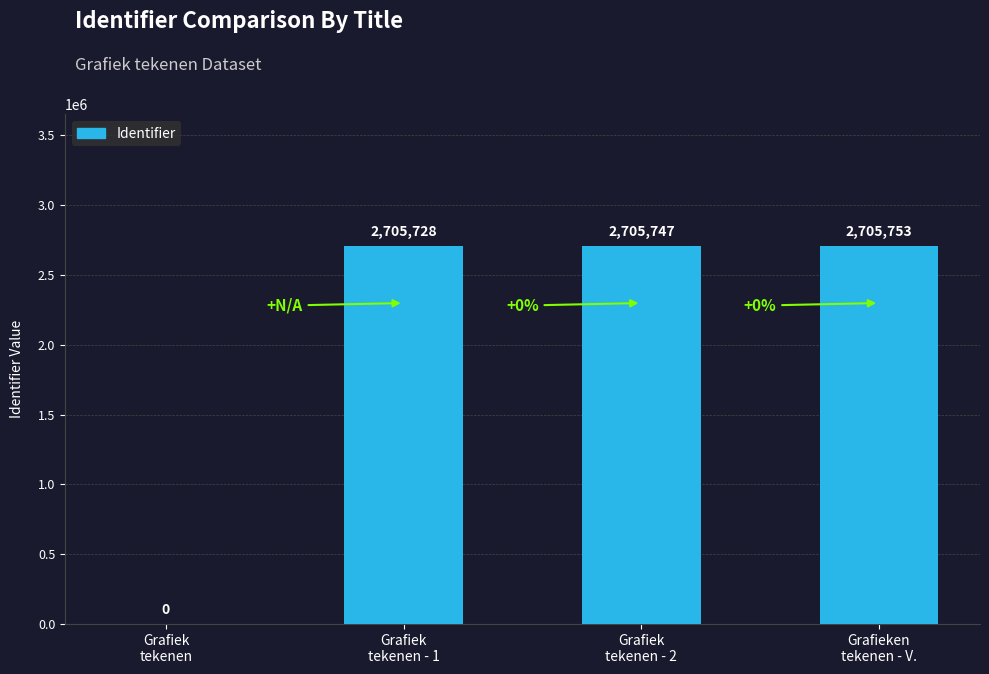

The value at Grafiek
tekenen - 2 is 2705747. True or false?

True